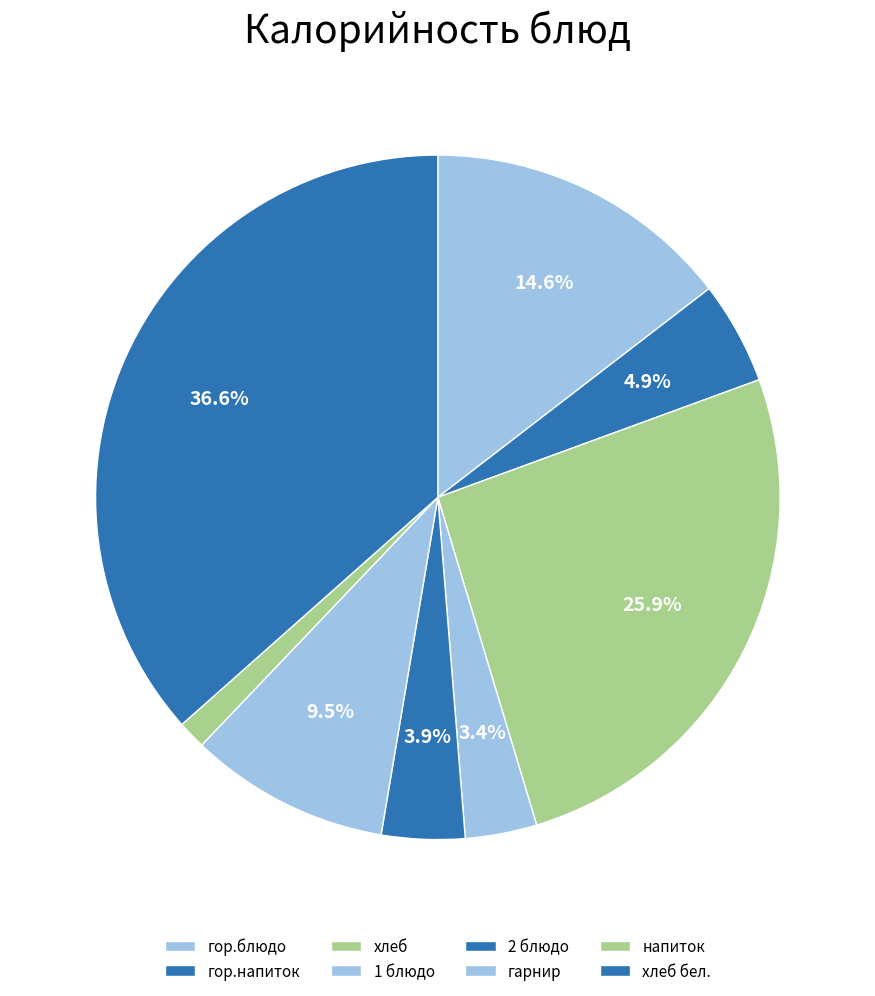

Rank the categories by value from lowest to highest.

напиток, 1 блюдо, 2 блюдо, гор.напиток, гарнир, гор.блюдо, хлеб, хлеб бел.